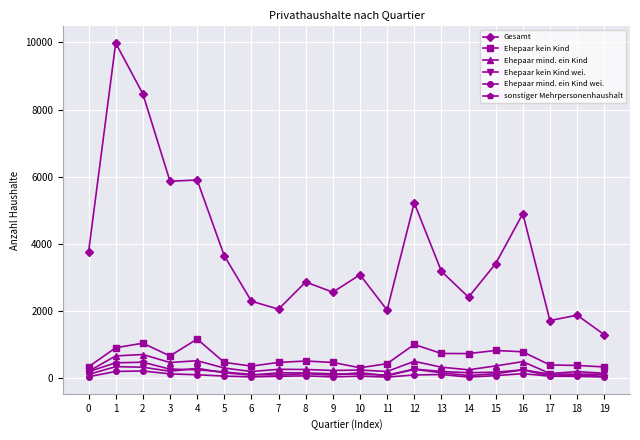

Which series has the largest total across all categories?

Gesamt